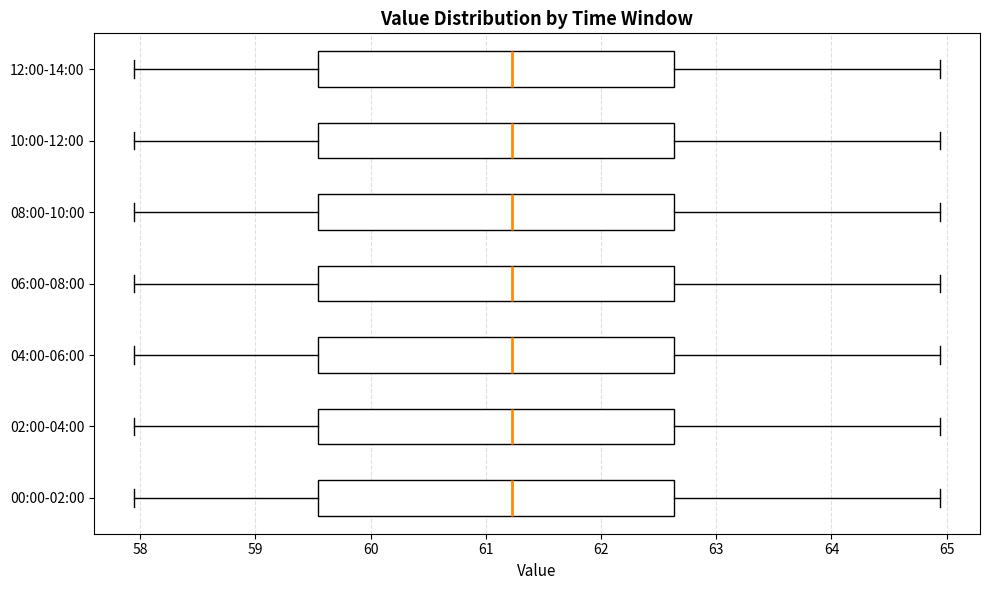

Where does the median line of the box for 04:00-06:00 sit on the x-axis? The values are not printed on the chart, so give them approximately, as read against the axis.

61.2